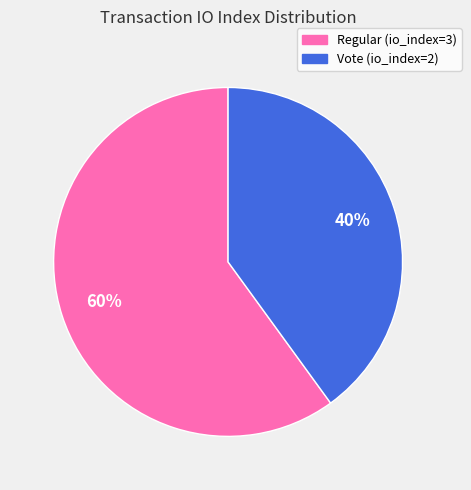

Which category has the biggest portion of the pie?

Regular (io_index=3)